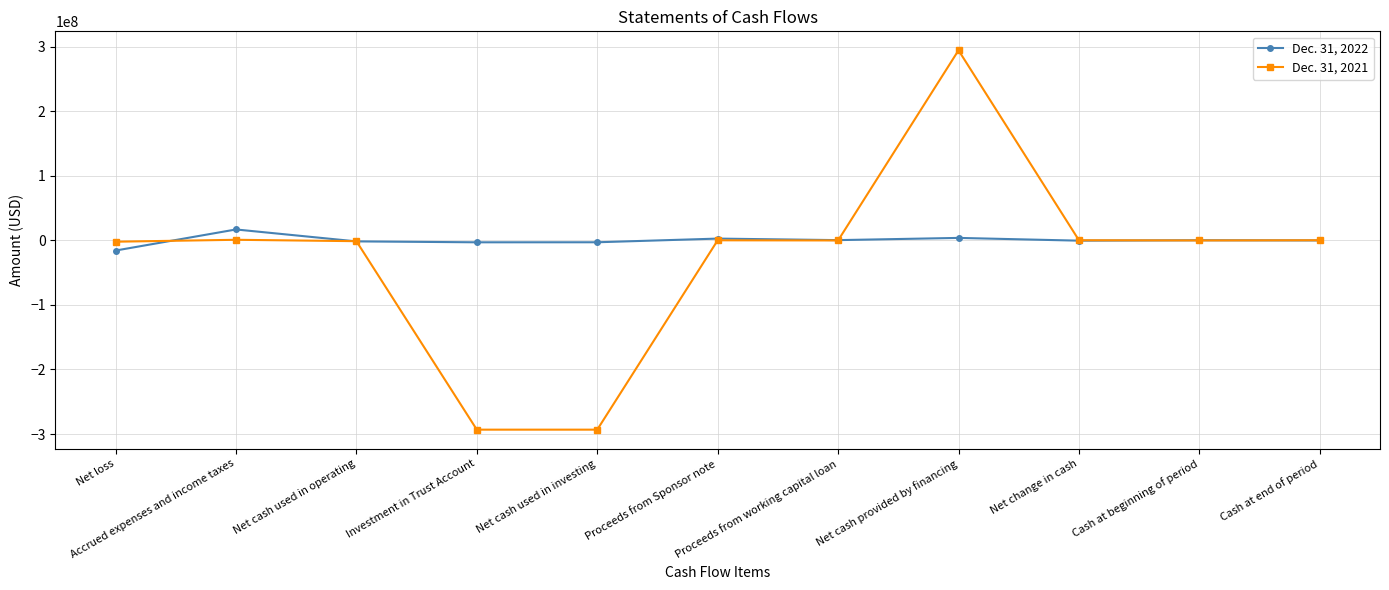

True or false: Dec. 31, 2022 has more than 1 interior local peaks.

True